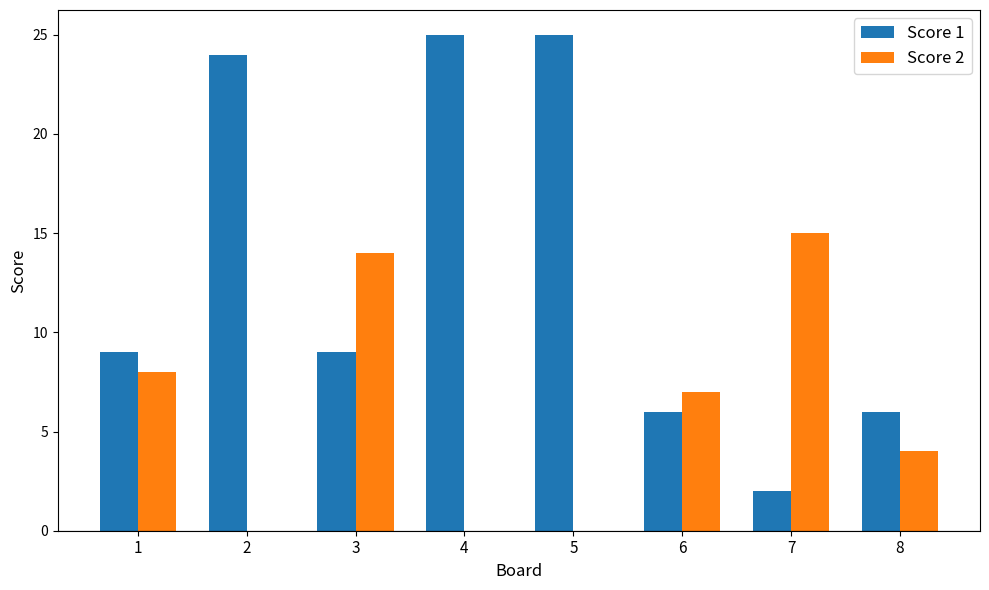

The value of Score 2 at 4 is -10. True or false?

False